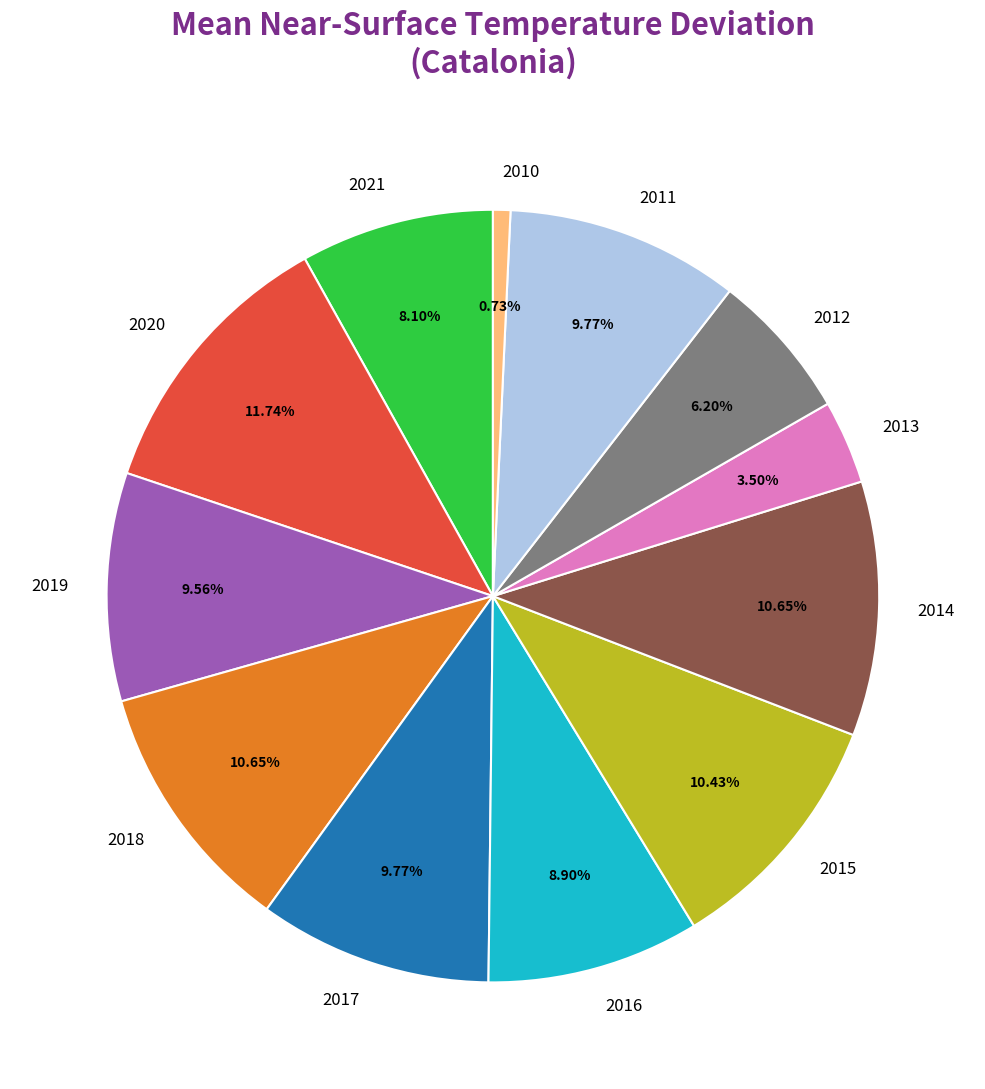

To the nearest percent, what is the difference between the 2019 and 2015 slice percentages?

1%